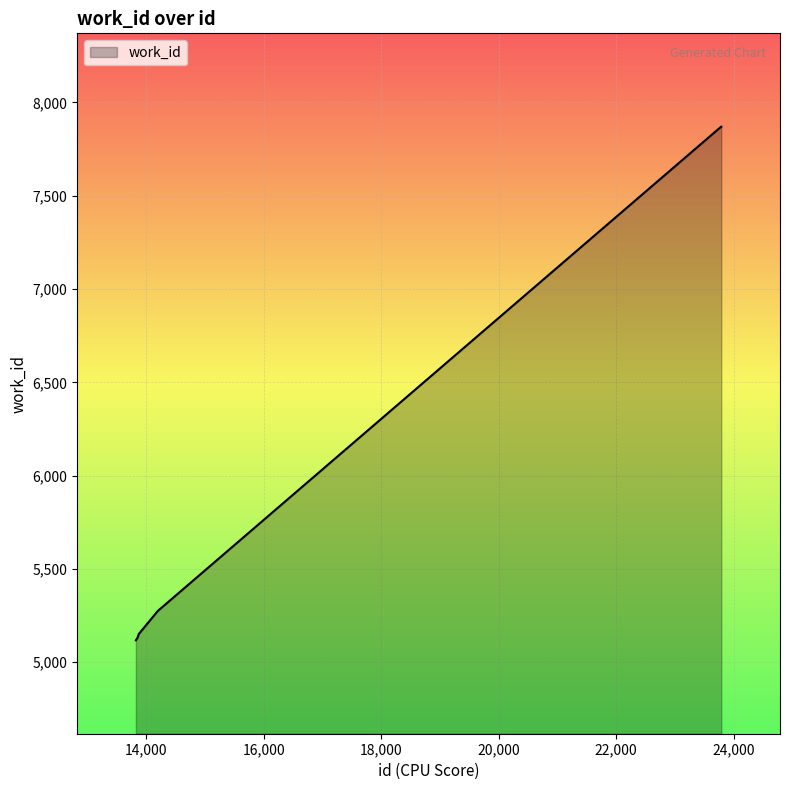

What is the greatest value displayed?

7870